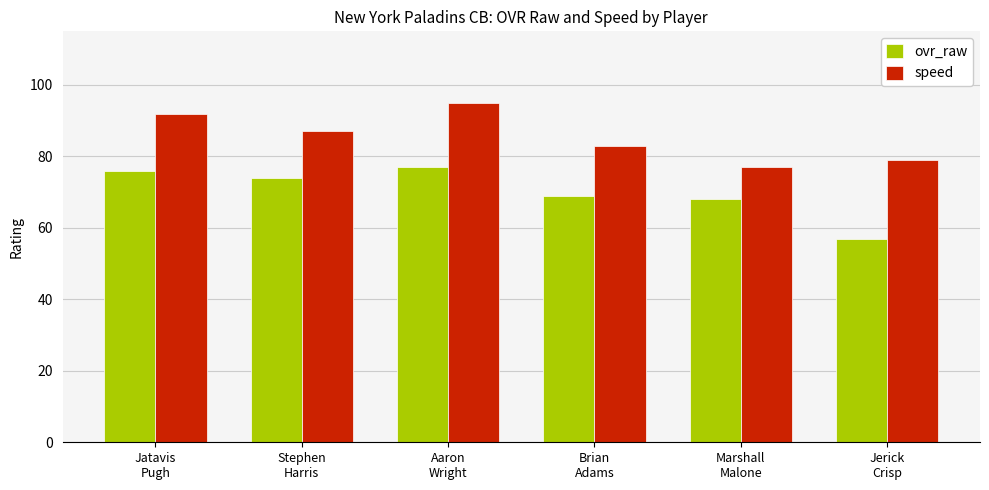

Rank the categories by speed value from lowest to highest.

Marshall
Malone, Jerick
Crisp, Brian
Adams, Stephen
Harris, Jatavis
Pugh, Aaron
Wright